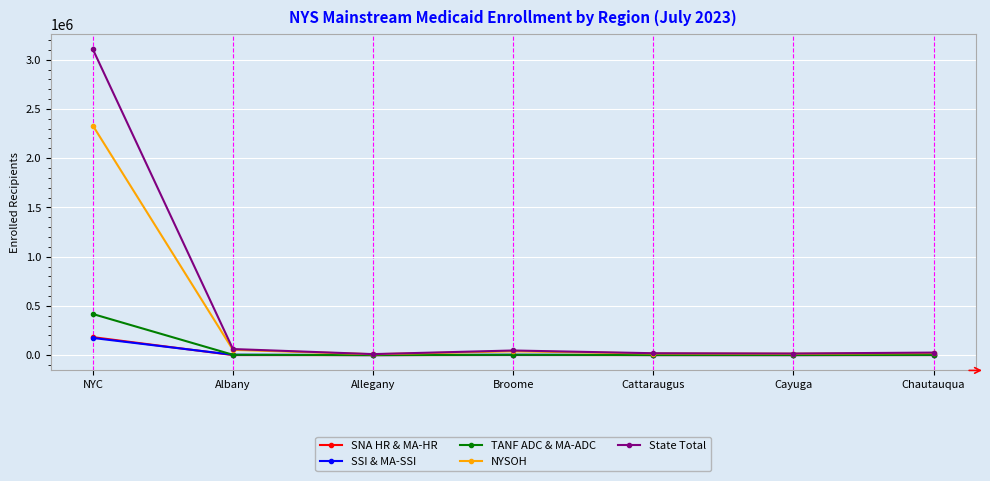

What is the label of the 2nd point from the left?

Albany